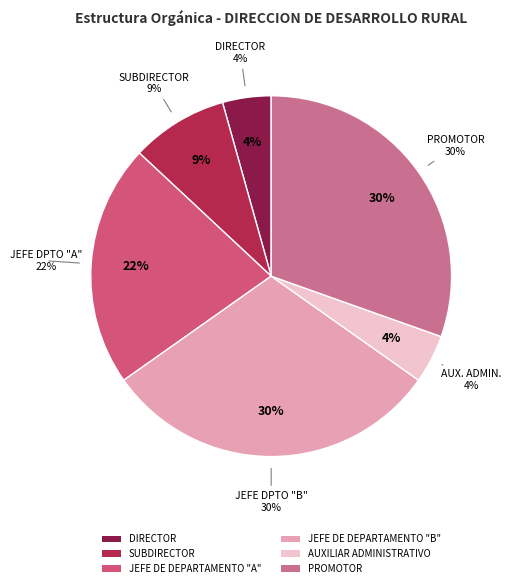

Which slice is the largest?

JEFE DE DEPARTAMENTO "B"